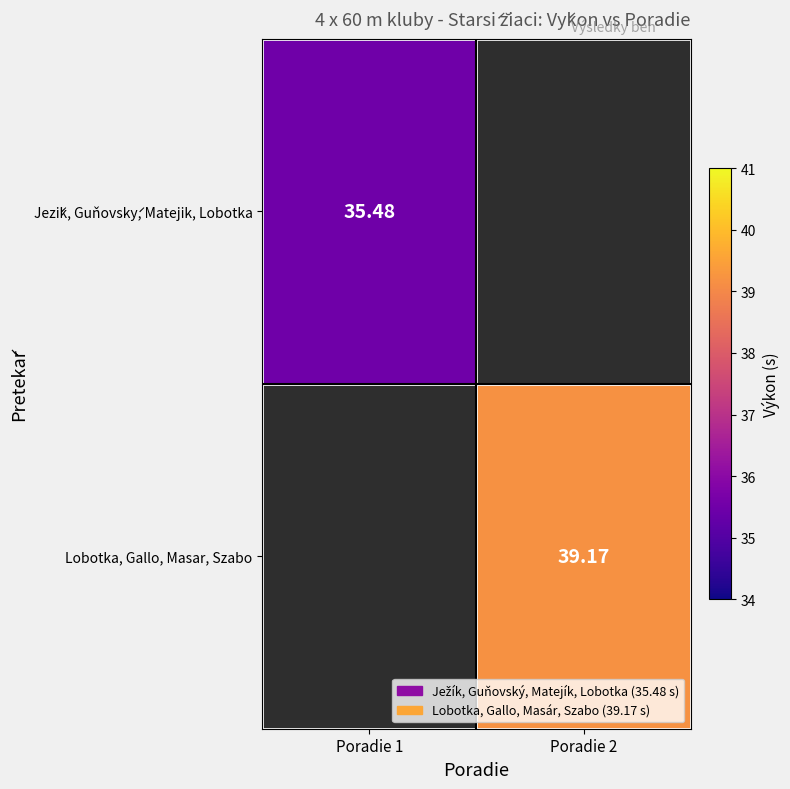

True or false: Jezík, Guňovský, Matejik, Lobotka has a value of 35.5 at Poradie 1.

True